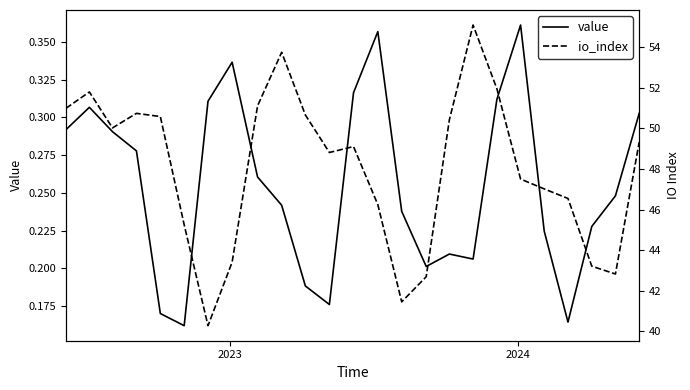

True or false: value and io_index intersect in this chart.

False